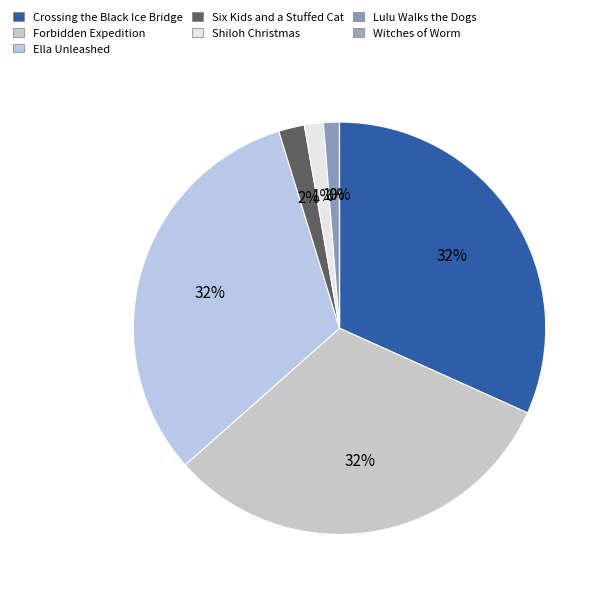

To the nearest percent, what is the difference between the largest and smallest slice percentages?

32%